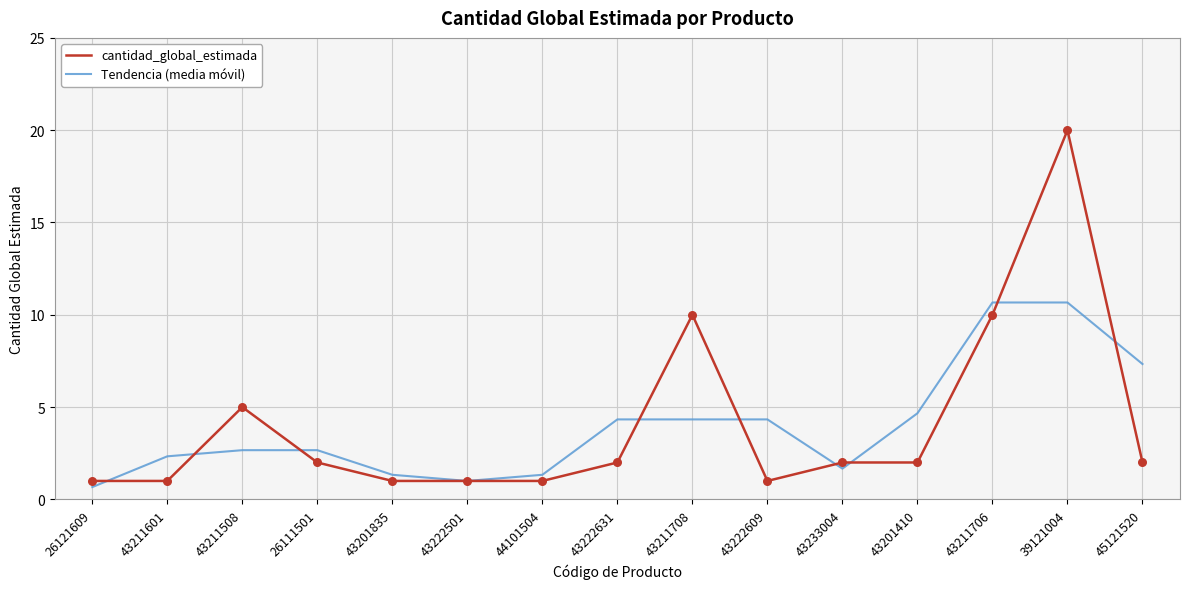

Which series has the widest spread of values?

cantidad_global_estimada